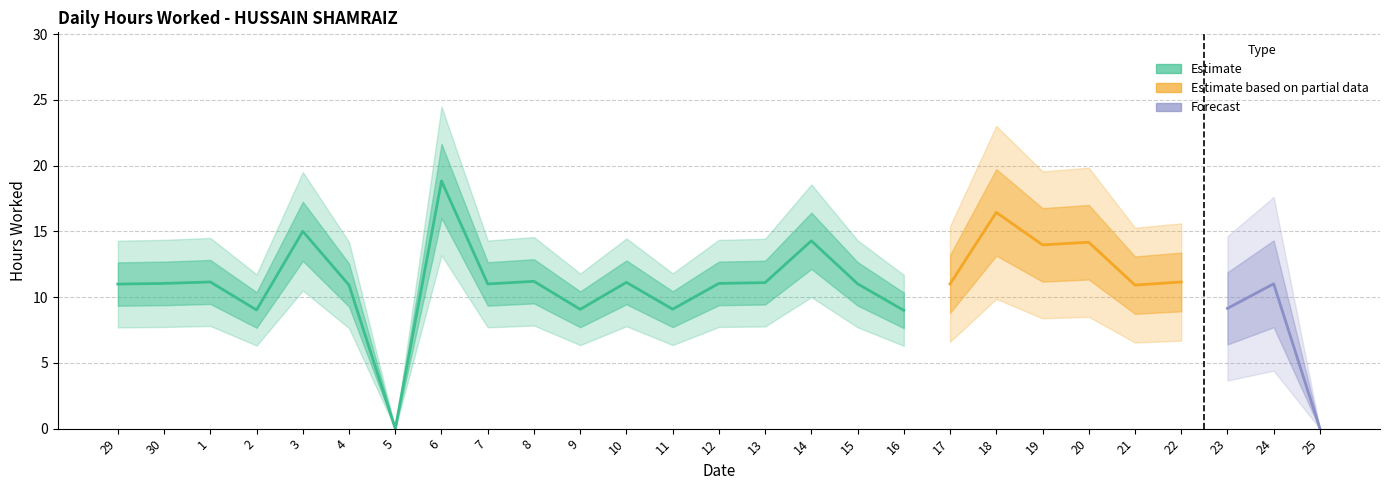

Where is the first local minimum?

2